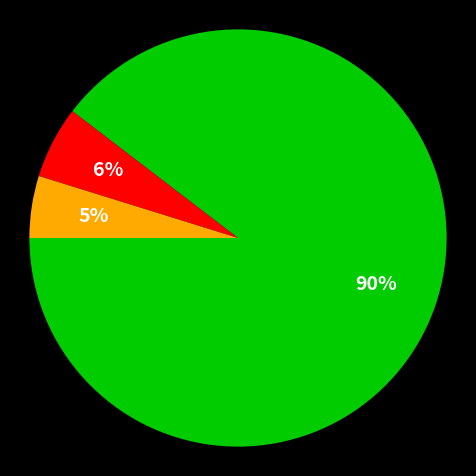

Count the number of slices in the pie.

3